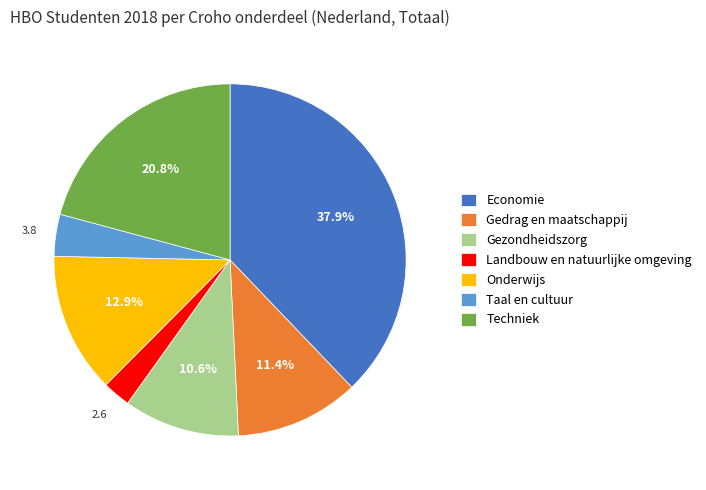

To the nearest percent, what is the average slice percentage?

14%